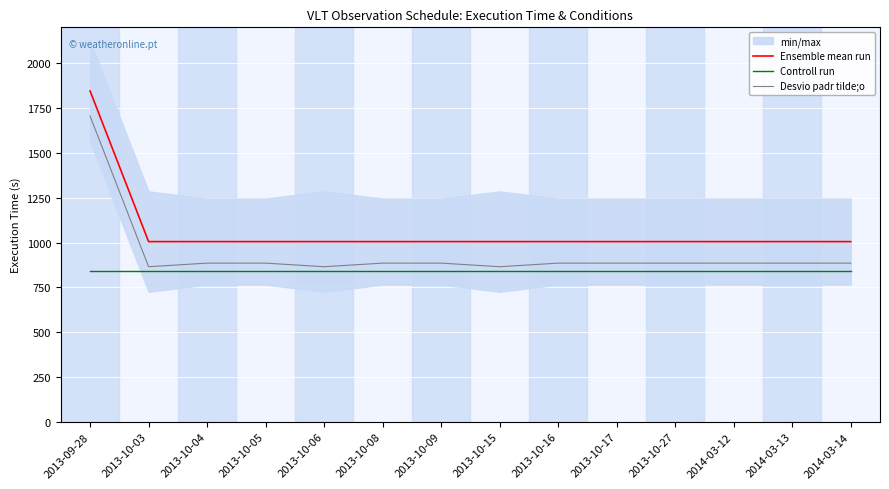

The value of Desvio padr tilde;o at 2014-03-12 is 279. True or false?

False